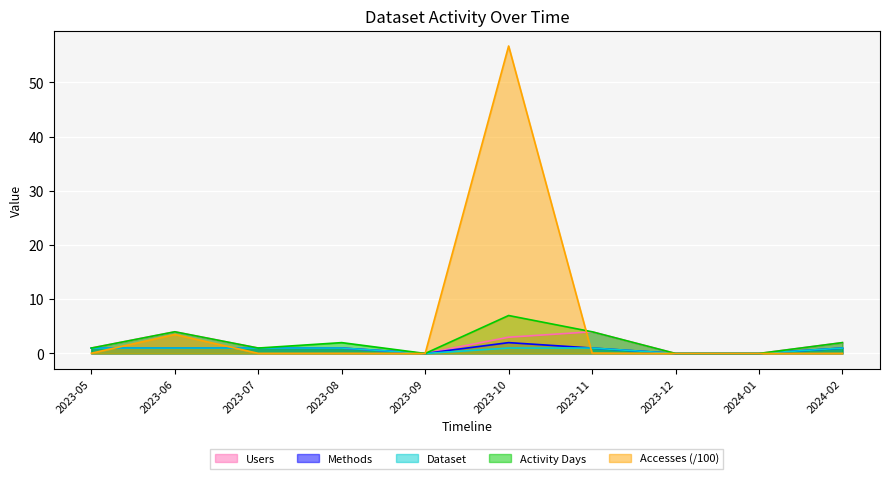

Which label corresponds to the smallest value in the chart?

2023-09